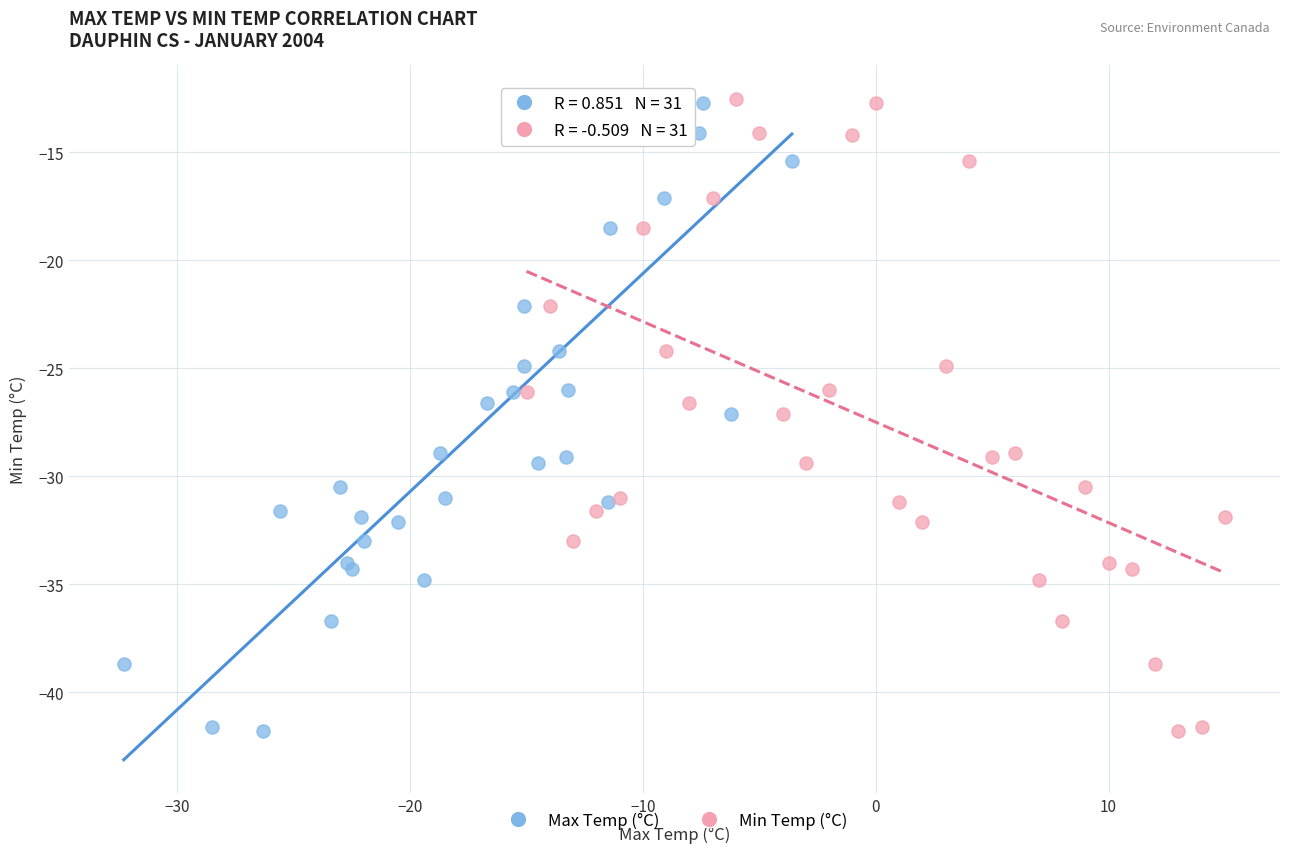

What are all the series names shown in the legend?

Max Temp (°C), Min Temp (°C)